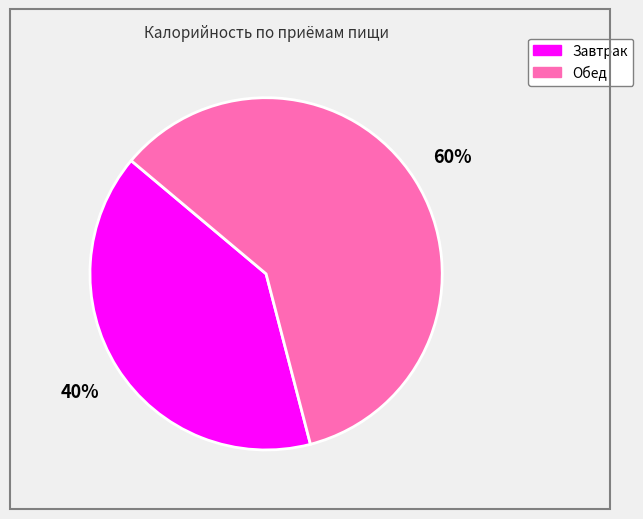

Which slice is the smallest?

Завтрак